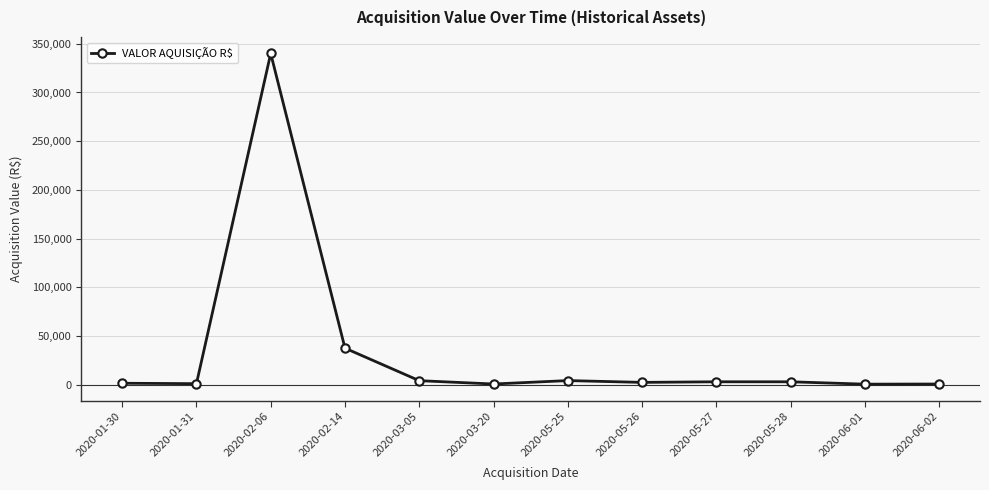

Where does the data first go above 3159?

2020-02-06